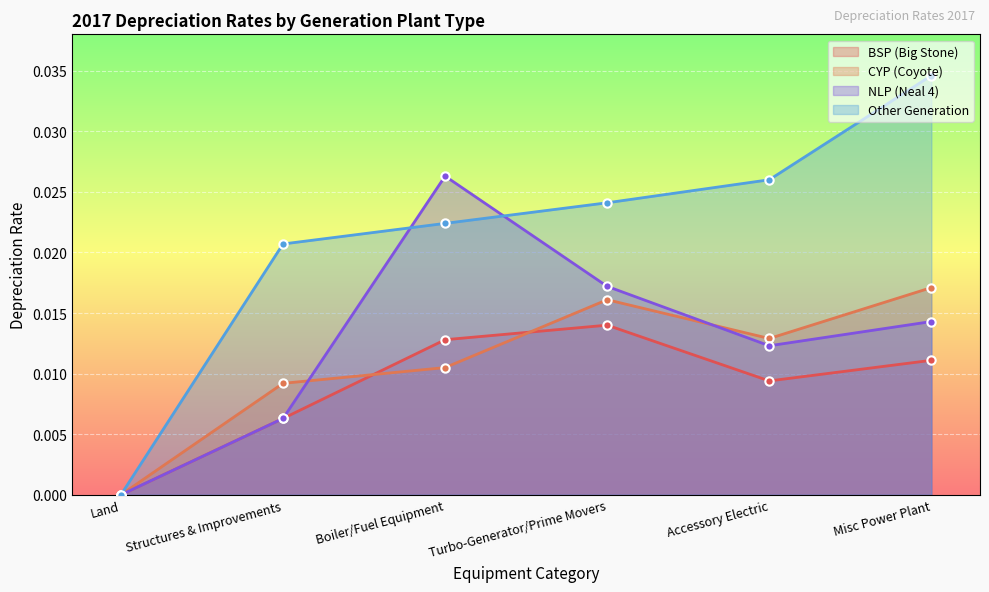

Between which two adjacent categories do NLP (Neal 4) and Other Generation first intersect?

Structures & Improvements and Boiler/Fuel Equipment